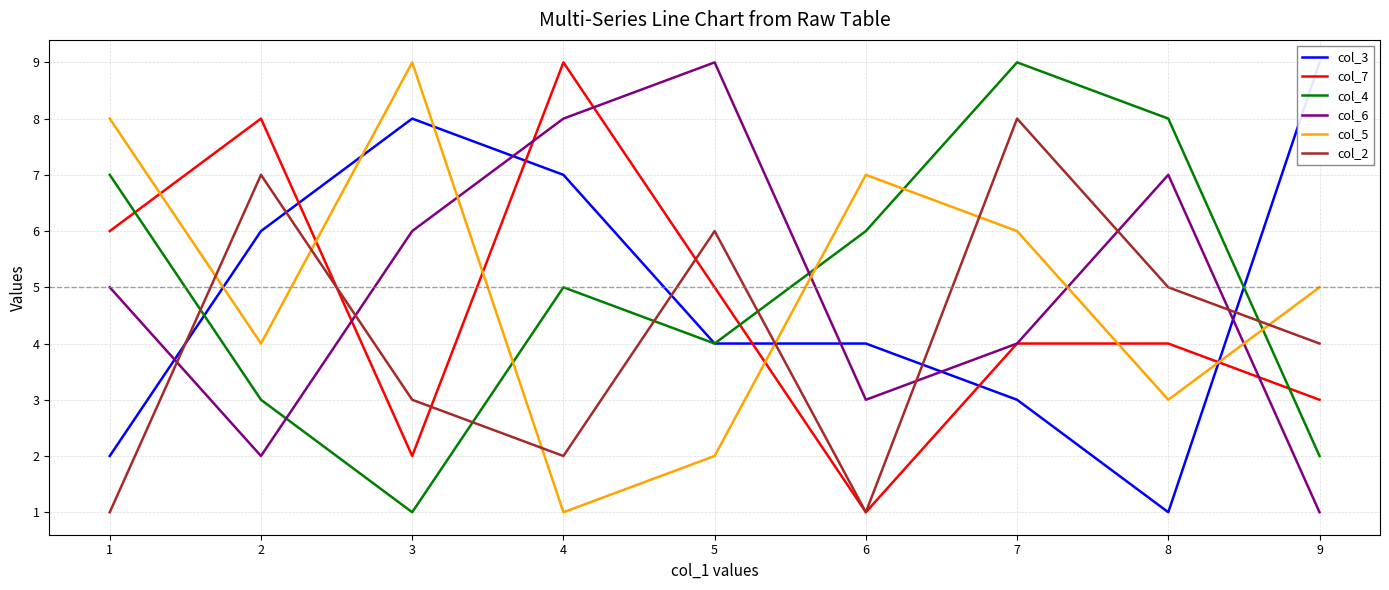

After their last crossing, which series has the higher values: col_6 or col_7?

col_7